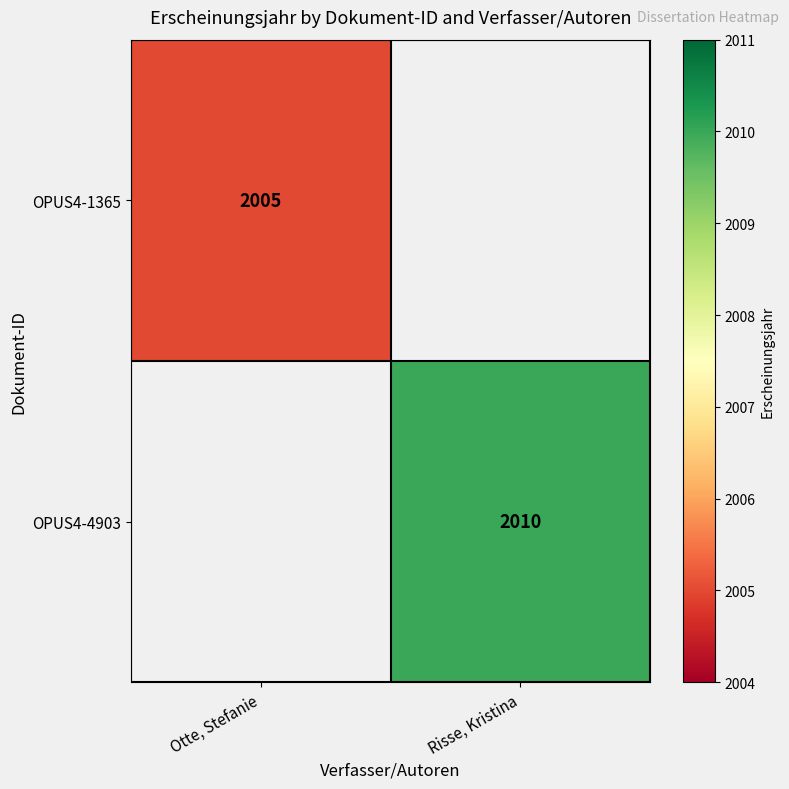

The OPUS4-1365 series shows 2005 at Otte, Stefanie. True or false?

True